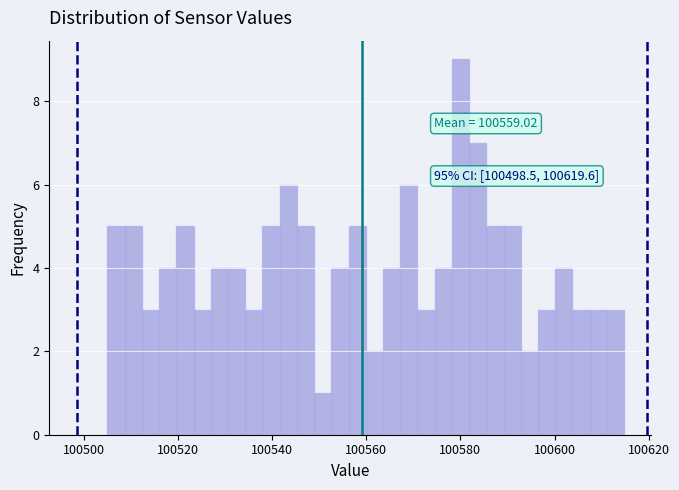

Read against the x-axis, roughly where is the centre of the tallest bar?

100580